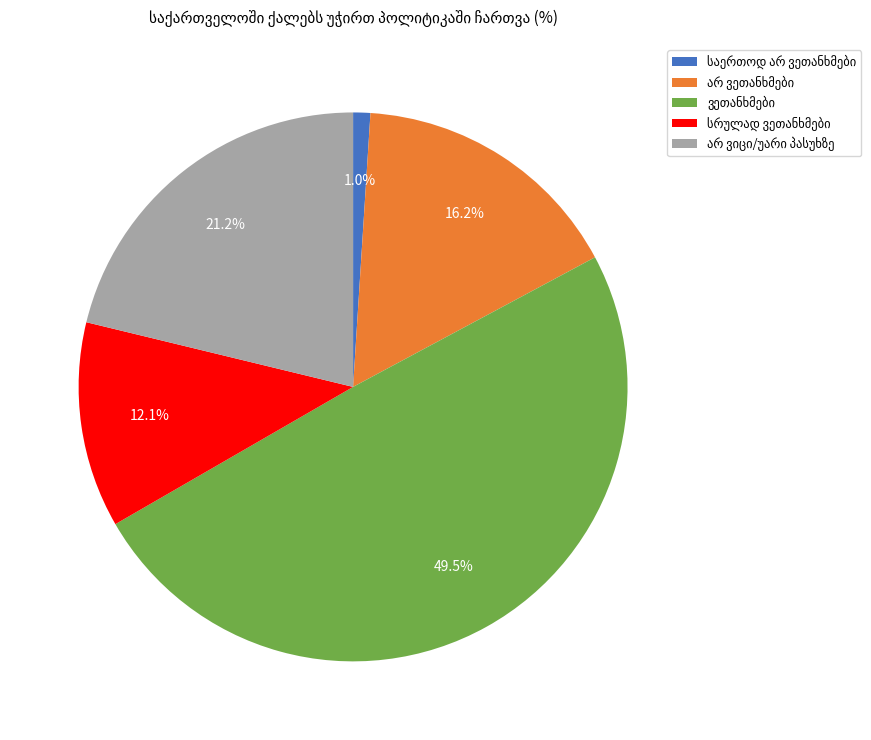

Does any single category account for the majority?

No